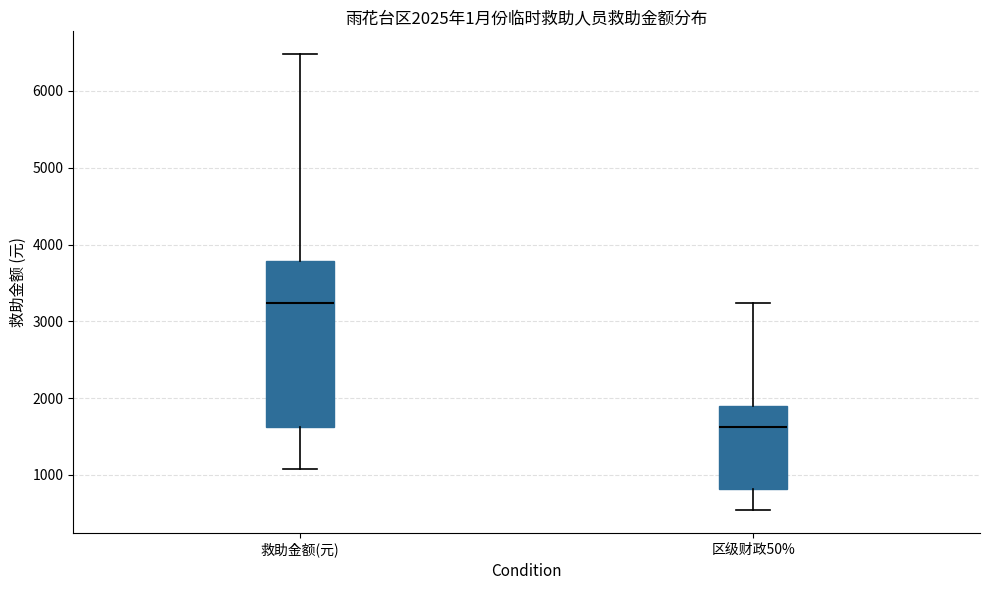

Which box's median line is the highest?

救助金额(元)